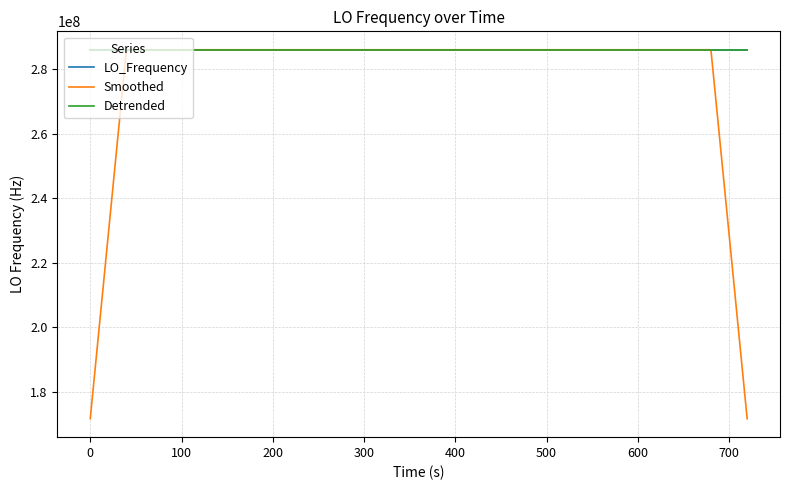

Does the chart have visible grid lines?

Yes